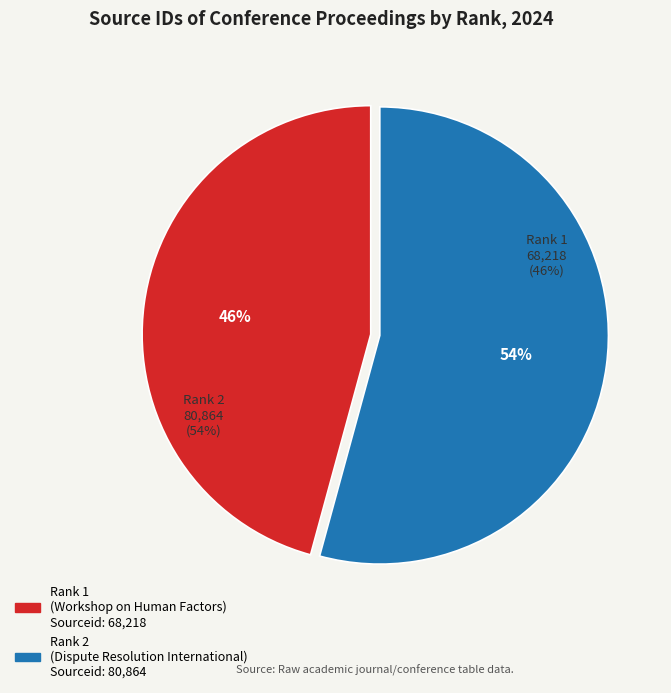

What is the smallest slice in the pie chart?

Rank 1
(Workshop on Human Factors)